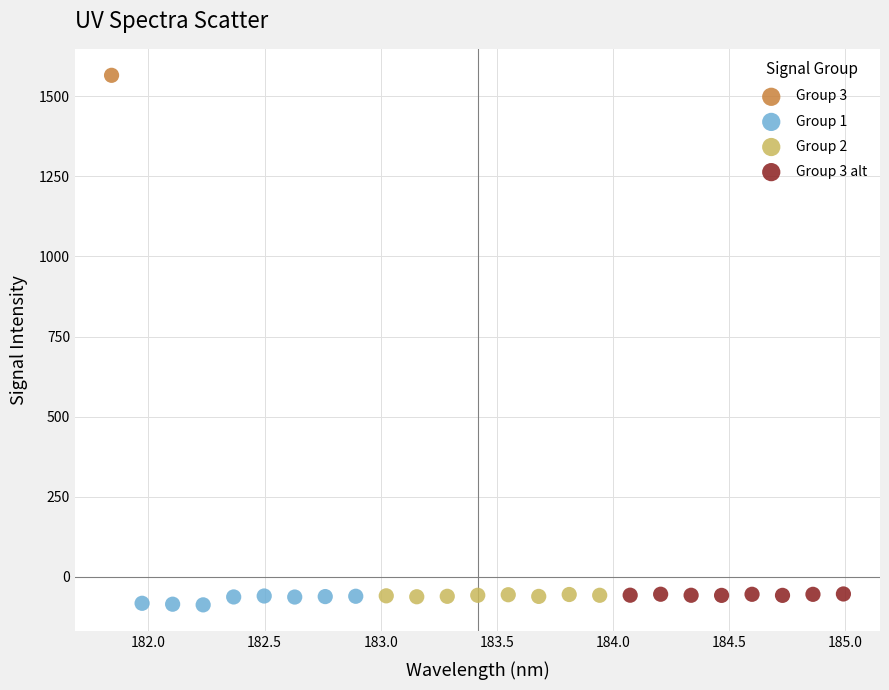

What are all the series names shown in the legend?

Group 3, Group 1, Group 2, Group 3 alt